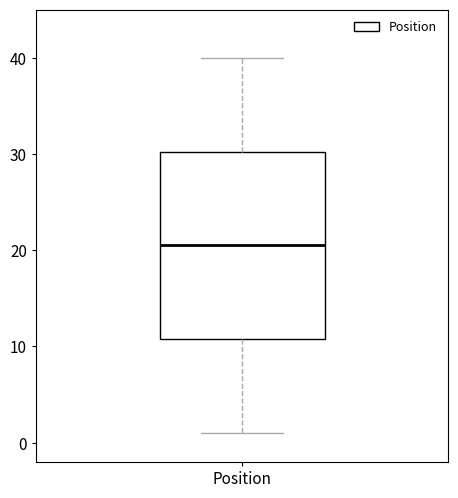

Where is the lower edge of the box for Position on the y-axis? The values are not printed on the chart, so give them approximately, as read against the axis.

11